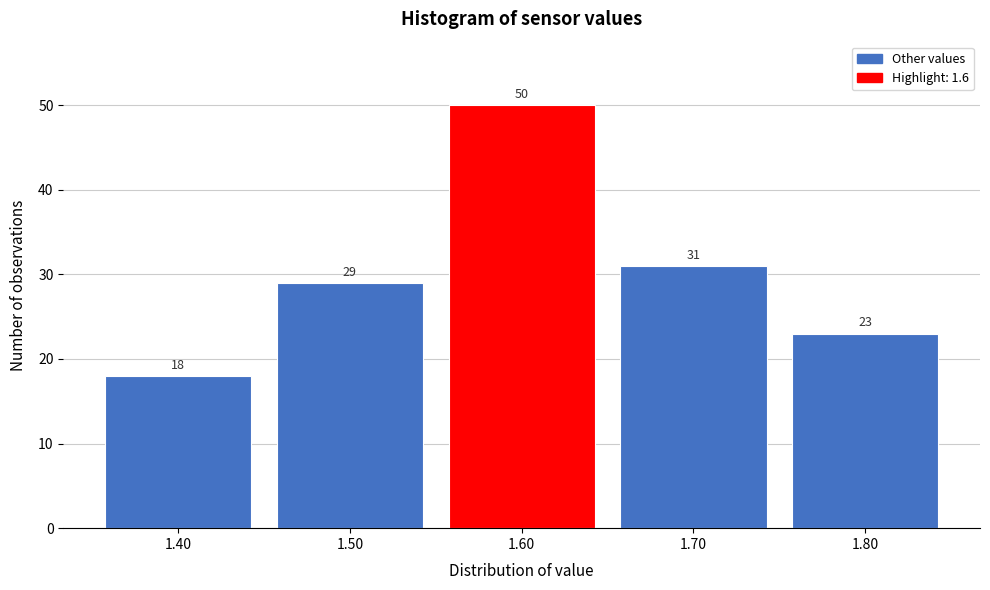

Reading left to right, transcribe this chart: for each bar, give the range it covers on the x-axis and its height.

1.35 to 1.45: 18
1.45 to 1.55: 29
1.55 to 1.65: 50
1.65 to 1.75: 31
1.75 to 1.85: 23